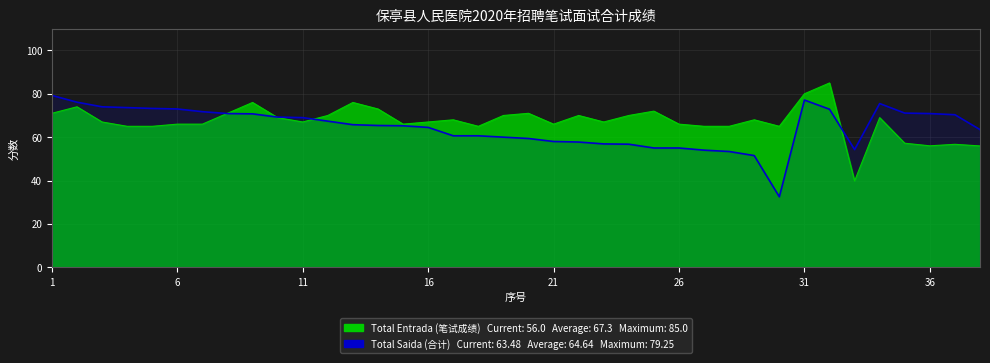

Does the chart have visible grid lines?

Yes